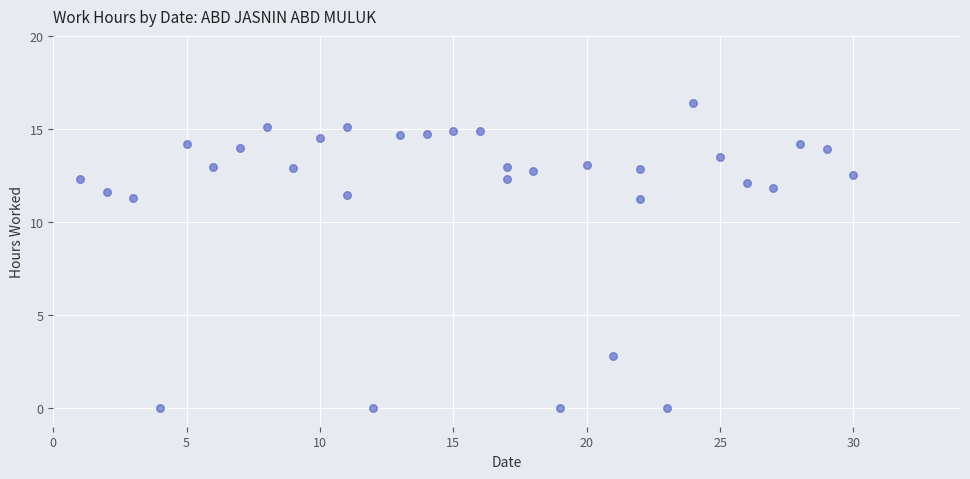

What is the range of Y values (max minus min)?

16.4